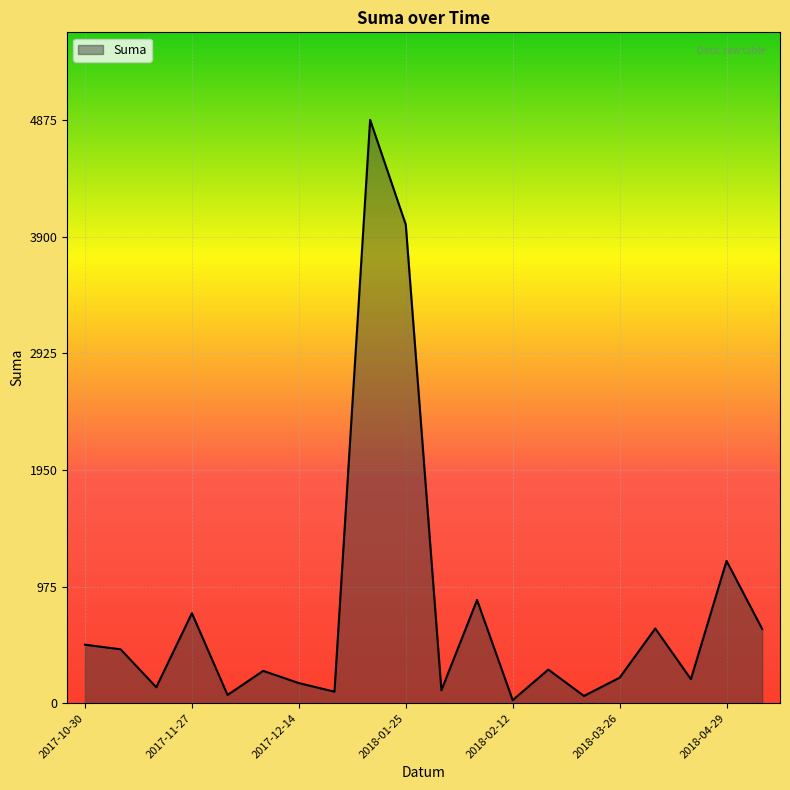

What is the difference between the maximum and minimum values?

4849.8